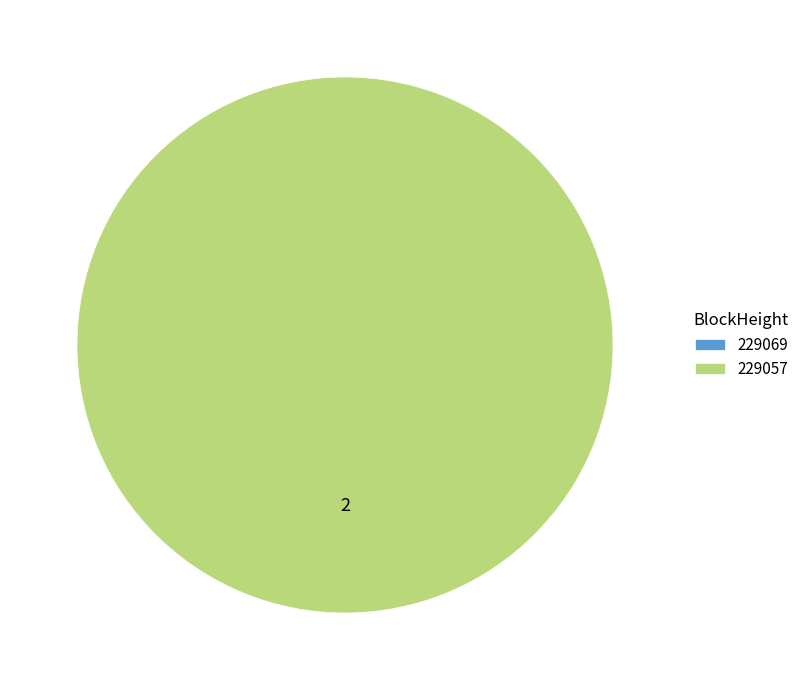

Count the number of slices in the pie.

2